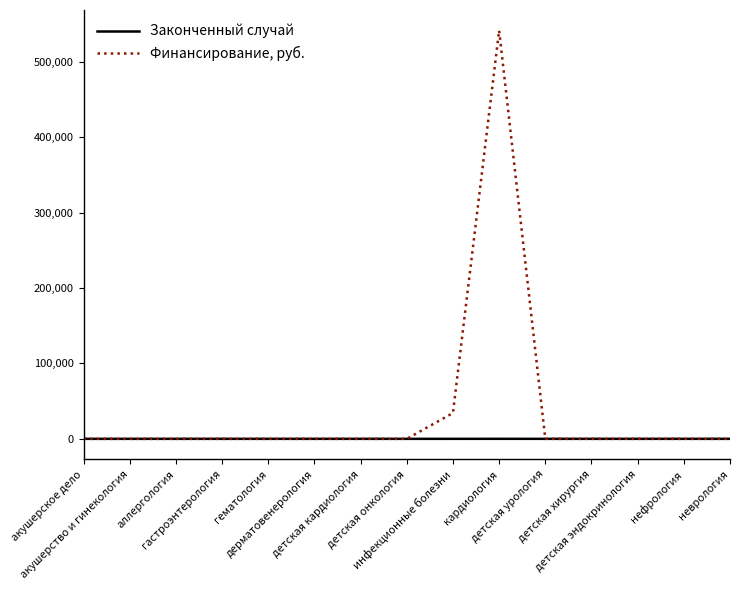

List the series in order of their peak value, highest first.

Финансирование, руб., Законченный случай